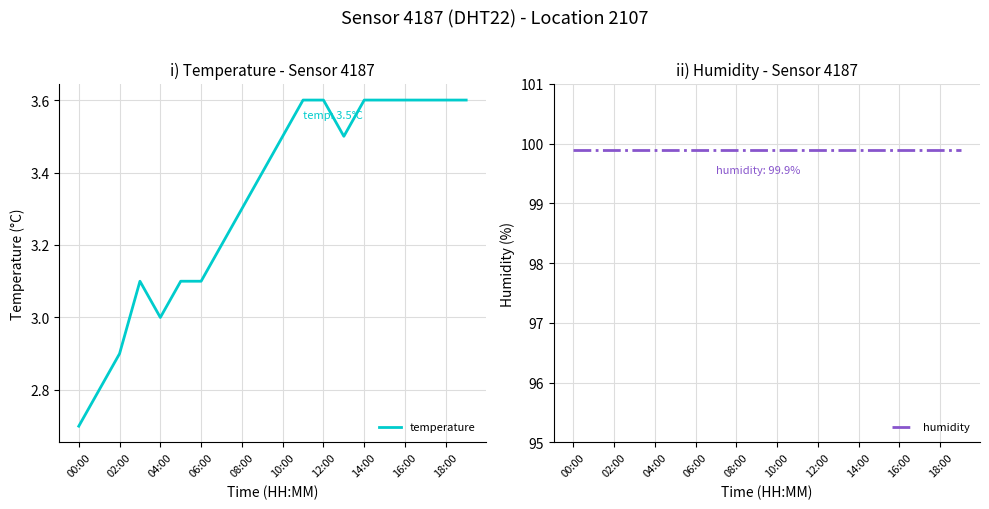

True or false: temperature has a value of 3.6 at 12:00.

True